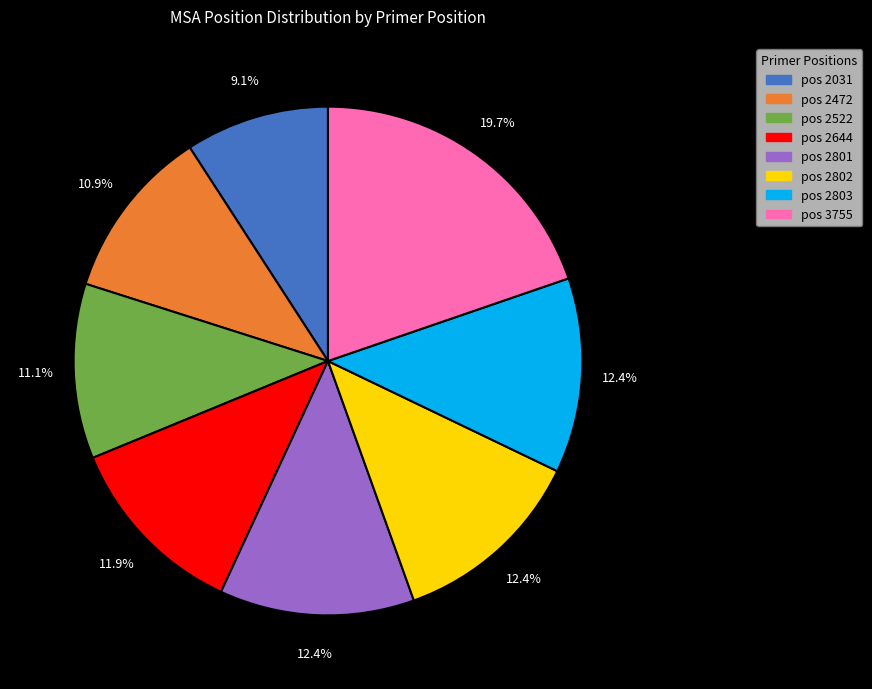

Is there any slice that represents more than half of the pie?

No